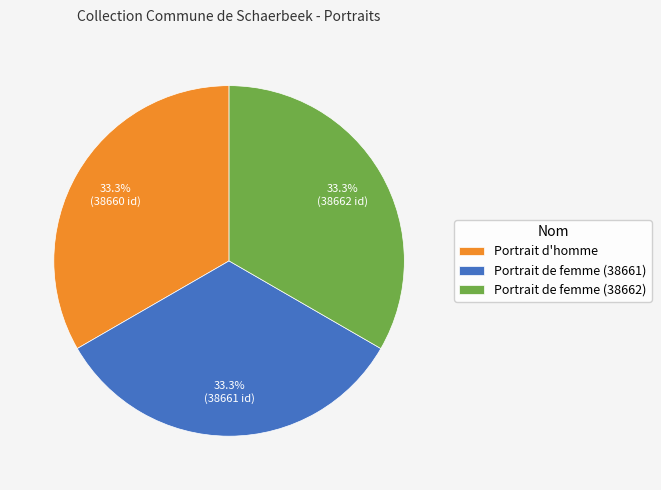

What percentage is the Portrait d'homme slice, to the nearest percent?

33%